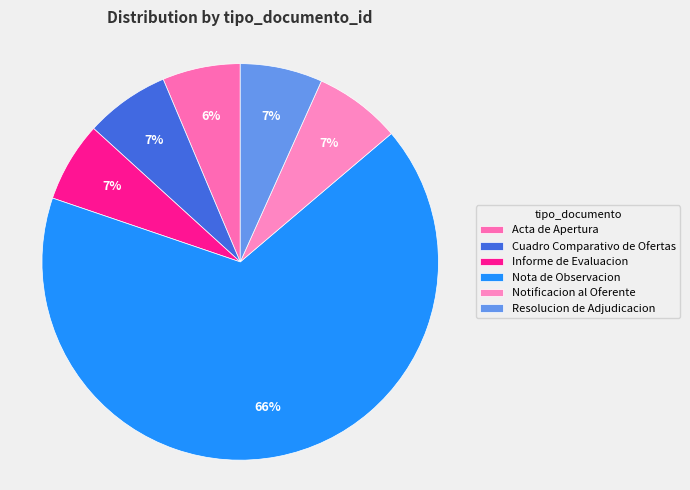

Count the number of slices in the pie.

6